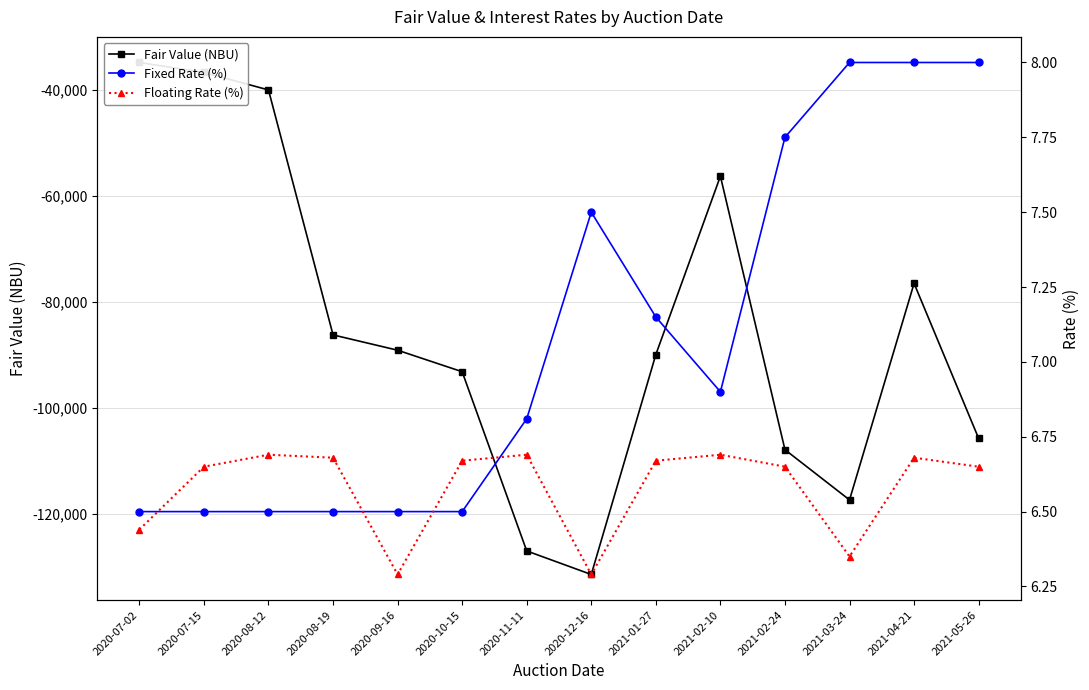

Reading left to right, list all the values displayed in this chart.

Fair Value (NBU): -34809.1	-36687.6	-39995.2	-86258.1	-89147.3	-93212.0	-127057.3	-131503.5	-89966.9	-56287.6	-107937.2	-117419.7	-76525.1	-105798.9
Fixed Rate (%): 6.5	6.5	6.5	6.5	6.5	6.5	6.8	7.5	7.2	6.9	7.8	8.0	8.0	8.0
Floating Rate (%): 6.4	6.7	6.7	6.7	6.3	6.7	6.7	6.3	6.7	6.7	6.7	6.3	6.7	6.7